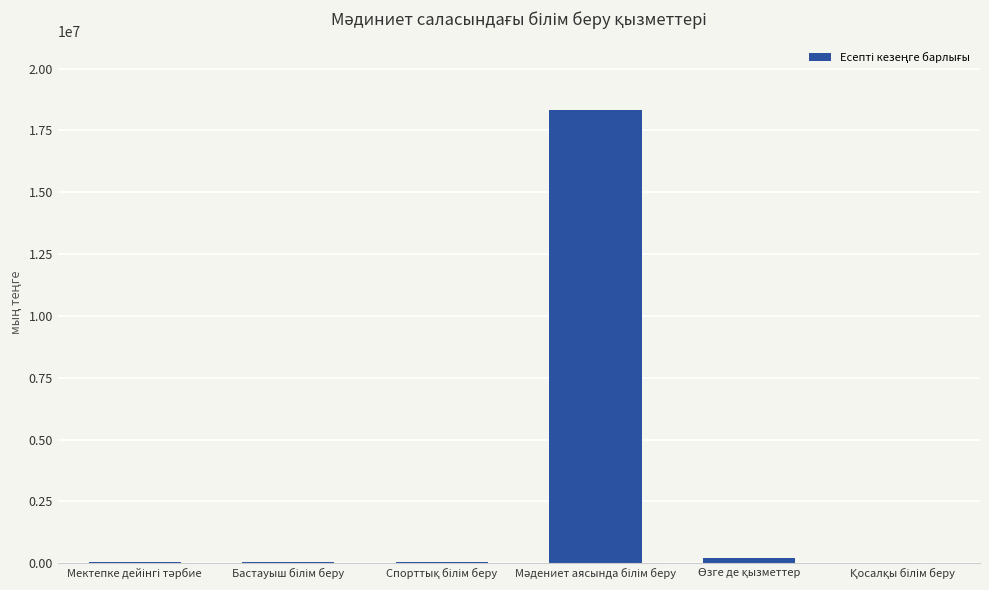

What is the sum of all values?

18691574